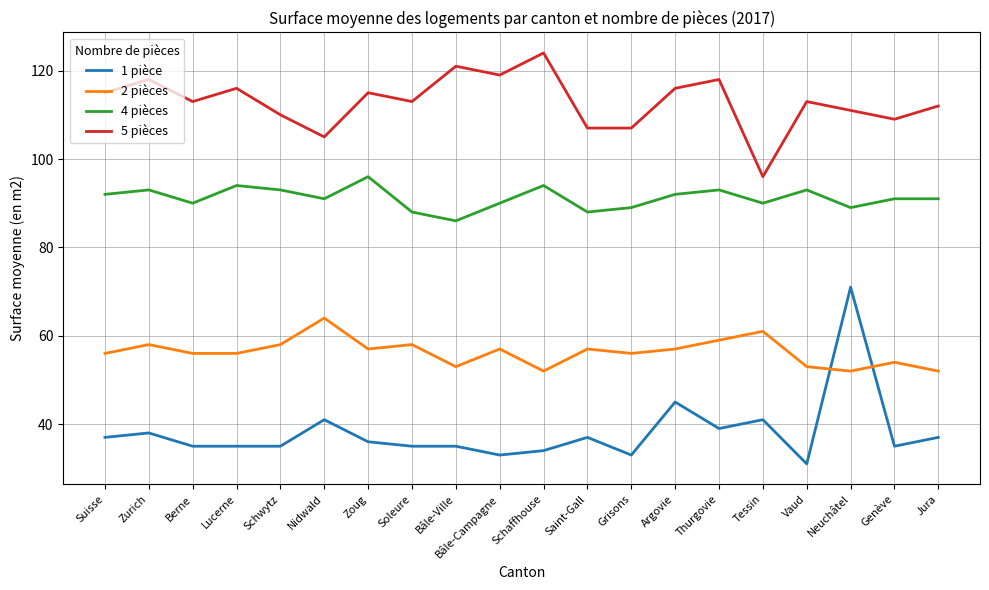

Reading left to right, transcribe all the data shown in this chart.

1 pièce: Suisse=37	Zurich=38	Berne=35	Lucerne=35	Schwytz=35	Nidwald=41	Zoug=36	Soleure=35	Bâle-Ville=35	Bâle-Campagne=33	Schaffhouse=34	Saint-Gall=37	Grisons=33	Argovie=45	Thurgovie=39	Tessin=41	Vaud=31	Neuchâtel=71	Genève=35	Jura=37
2 pièces: Suisse=56	Zurich=58	Berne=56	Lucerne=56	Schwytz=58	Nidwald=64	Zoug=57	Soleure=58	Bâle-Ville=53	Bâle-Campagne=57	Schaffhouse=52	Saint-Gall=57	Grisons=56	Argovie=57	Thurgovie=59	Tessin=61	Vaud=53	Neuchâtel=52	Genève=54	Jura=52
4 pièces: Suisse=92	Zurich=93	Berne=90	Lucerne=94	Schwytz=93	Nidwald=91	Zoug=96	Soleure=88	Bâle-Ville=86	Bâle-Campagne=90	Schaffhouse=94	Saint-Gall=88	Grisons=89	Argovie=92	Thurgovie=93	Tessin=90	Vaud=93	Neuchâtel=89	Genève=91	Jura=91
5 pièces: Suisse=115	Zurich=118	Berne=113	Lucerne=116	Schwytz=110	Nidwald=105	Zoug=115	Soleure=113	Bâle-Ville=121	Bâle-Campagne=119	Schaffhouse=124	Saint-Gall=107	Grisons=107	Argovie=116	Thurgovie=118	Tessin=96	Vaud=113	Neuchâtel=111	Genève=109	Jura=112